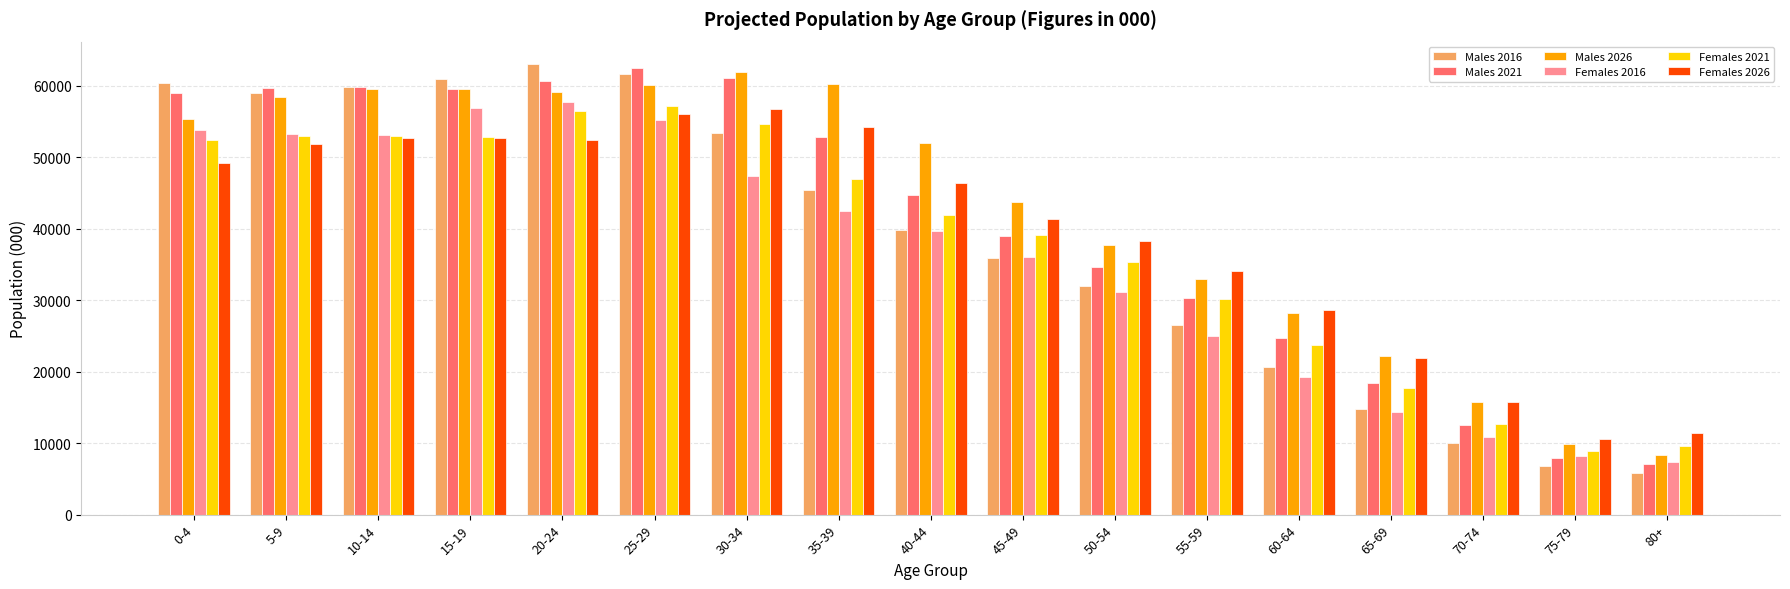

Which series has the largest total across all categories?

Males 2026